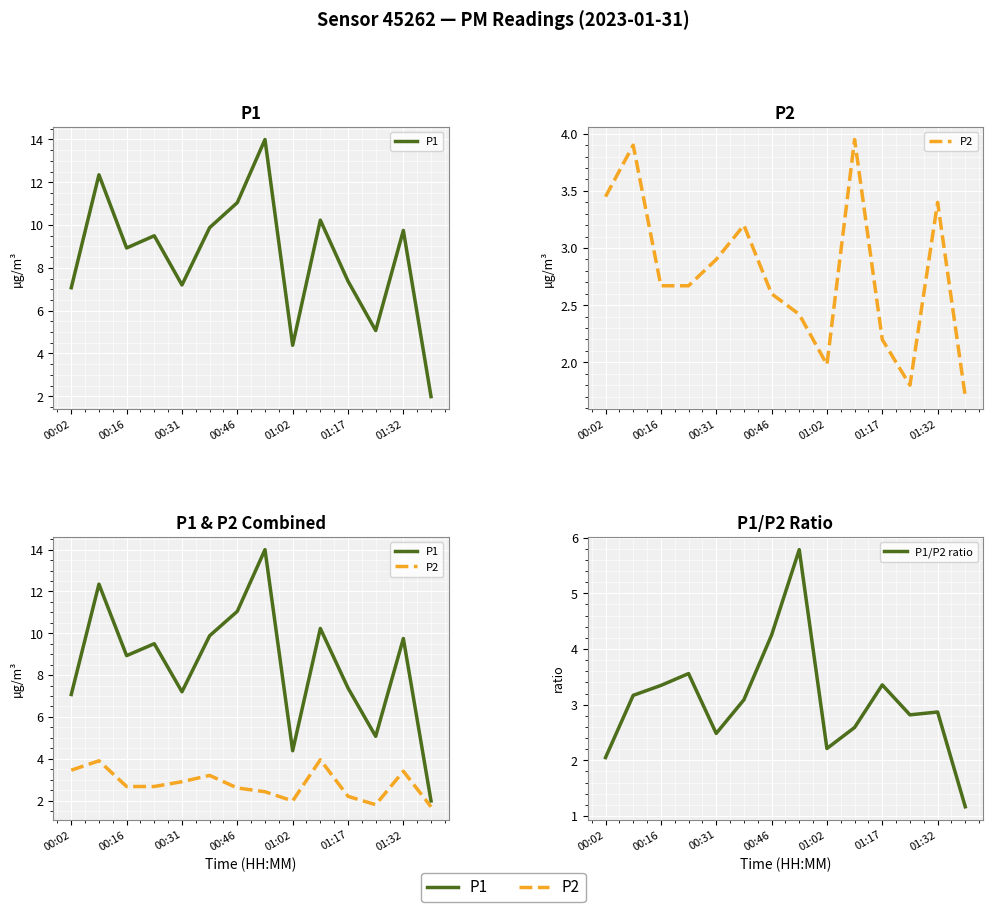

Which series has the largest total across all categories?

P1